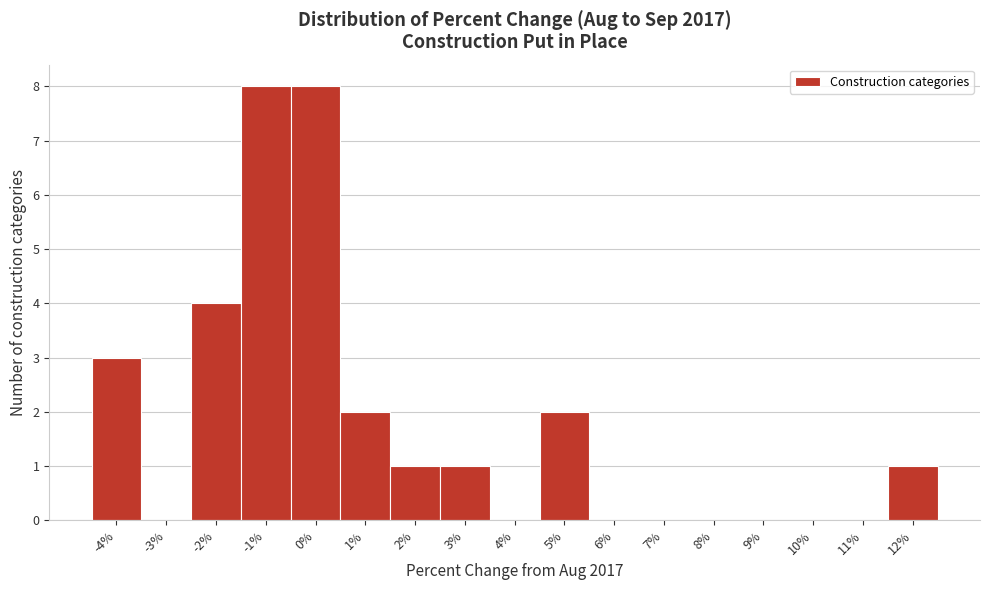

Reading right to left, extract all data points from this chart.

12%=1	11%=0	10%=0	9%=0	8%=0	7%=0	6%=0	5%=2	4%=0	3%=1	2%=1	1%=2	0%=8	-1%=8	-2%=4	-3%=0	-4%=3